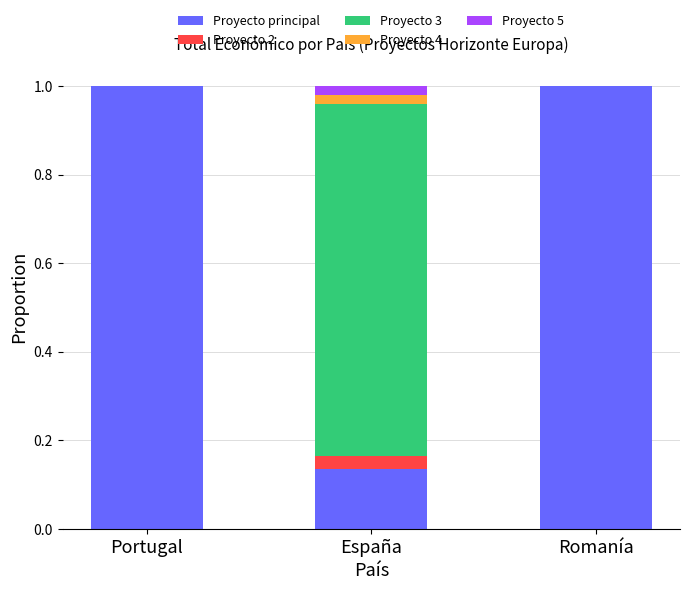

The value of Proyecto principal at España is 0.0. True or false?

False